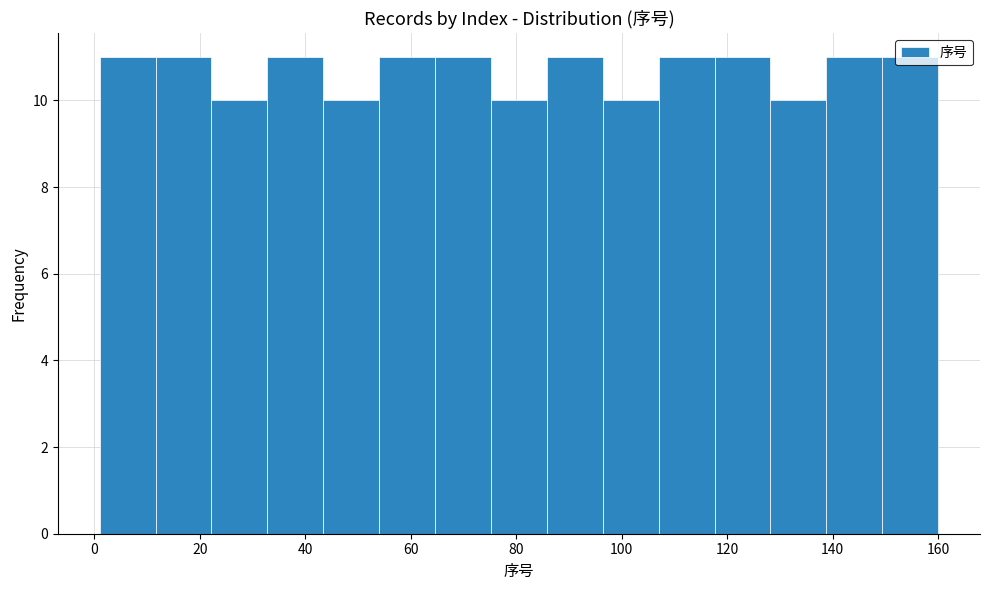

Reading left to right, transcribe this chart: for each bar, give the range it covers on the x-axis and its height. Neither the bar edges nor the heights are printed on the chart, so give them approximately, as read against the axes.

1.0 to 11.6: 11
11.6 to 22.2: 11
22.2 to 32.8: 10
32.8 to 43.4: 11
43.4 to 54.0: 10
54.0 to 64.6: 11
64.6 to 75.2: 11
75.2 to 85.8: 10
85.8 to 96.4: 11
96.4 to 107.0: 10
107.0 to 117.6: 11
117.6 to 128.2: 11
128.2 to 138.8: 10
138.8 to 149.4: 11
149.4 to 160.0: 11